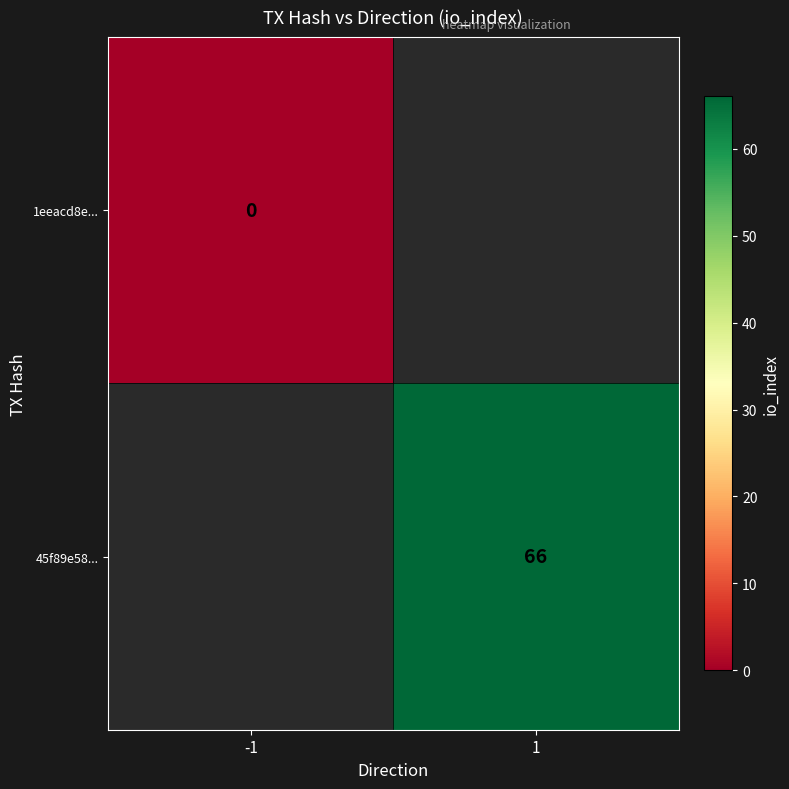

Is the value of 45f89e58... at 1 greater than the value of 1eeacd8e... at -1?

Yes